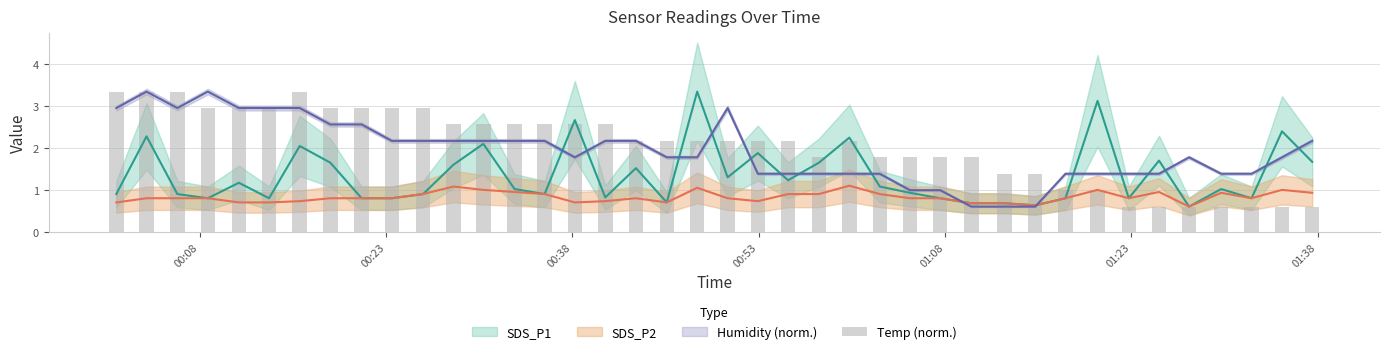

What is the minimum value shown in the chart?

0.6